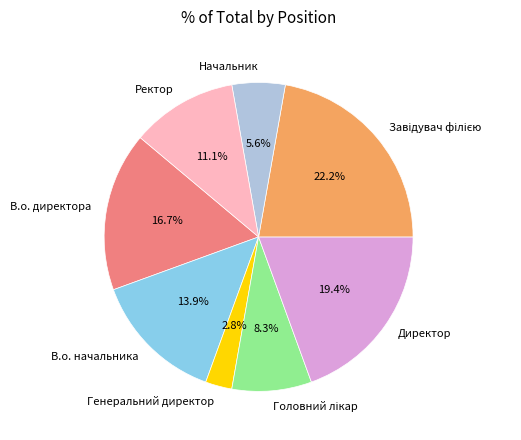

What is the smallest slice in the pie chart?

Генеральний директор